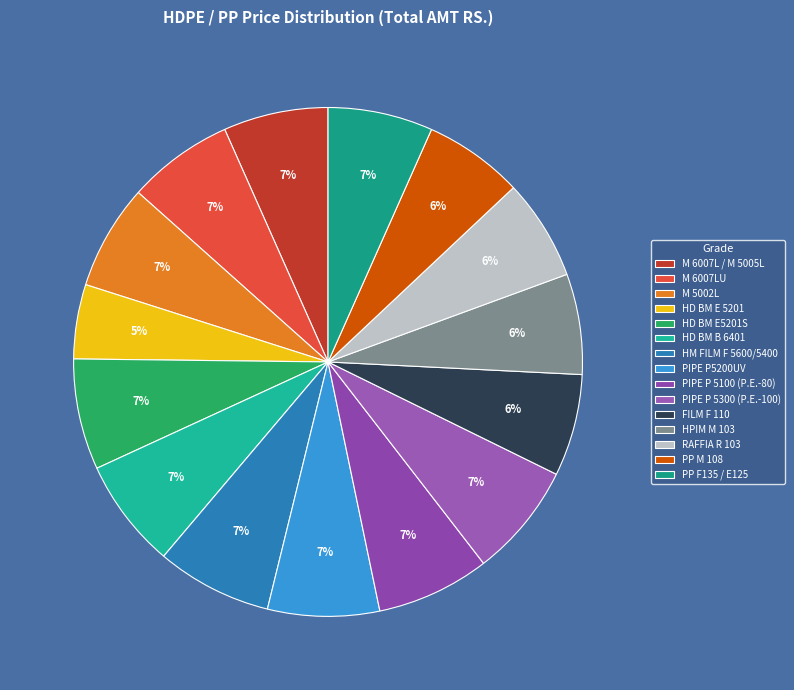

How many slices are in this pie chart?

15